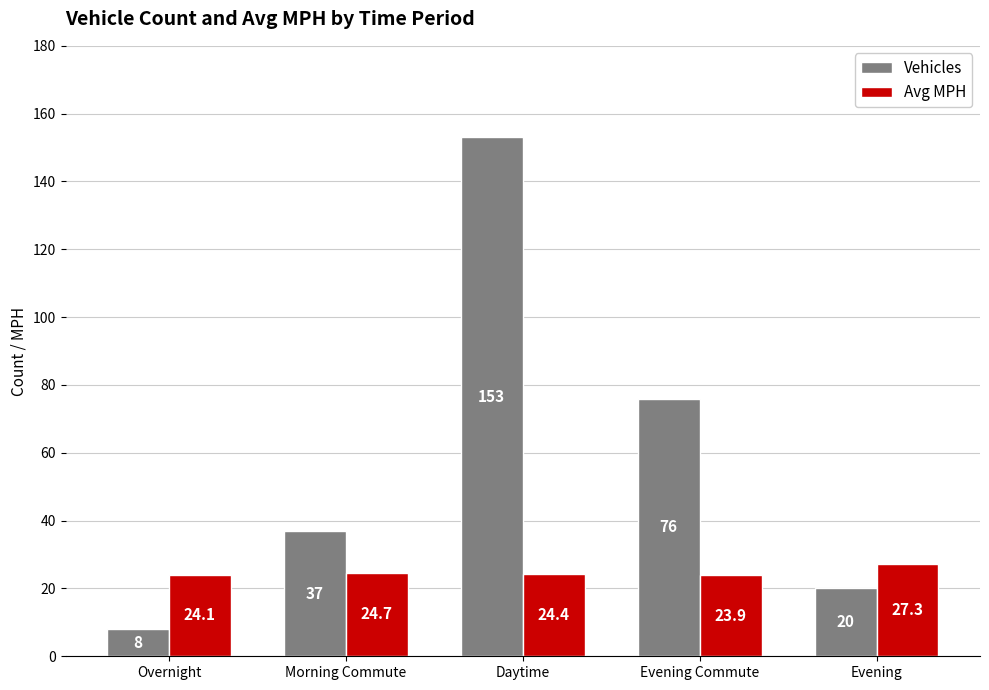

True or false: Avg MPH has a value of 32.4 at Morning Commute.

False